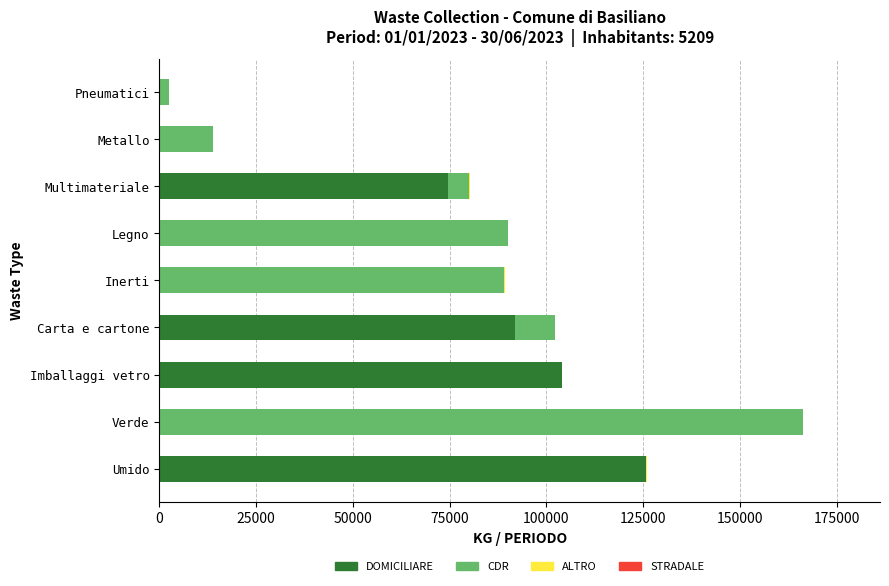

At which category is the sum across all series the highest?

Verde